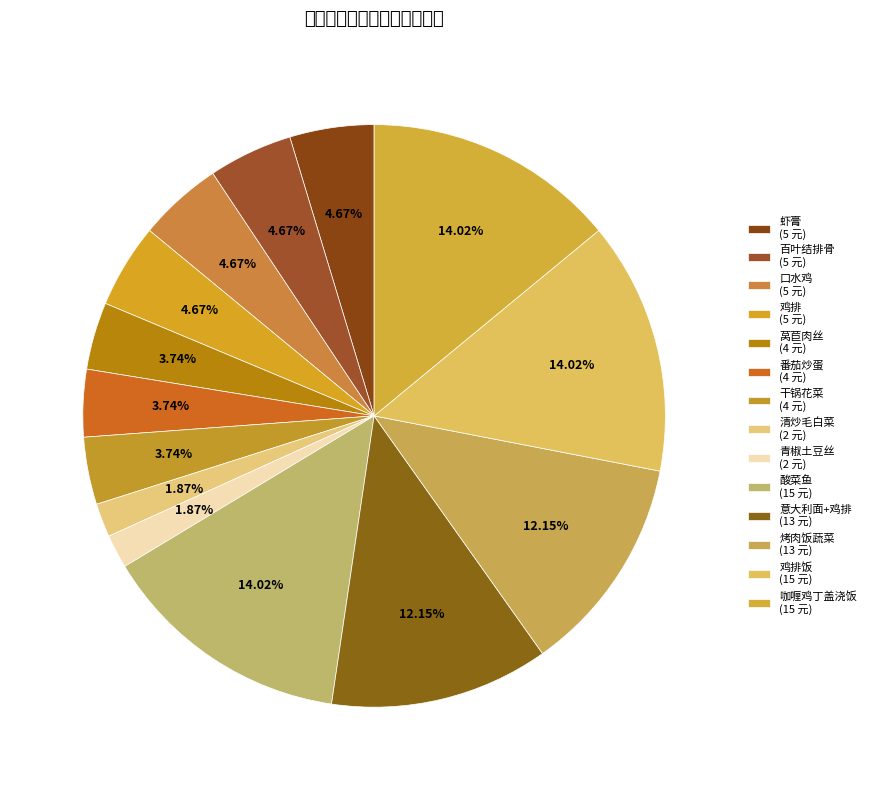

Count the number of slices in the pie.

14